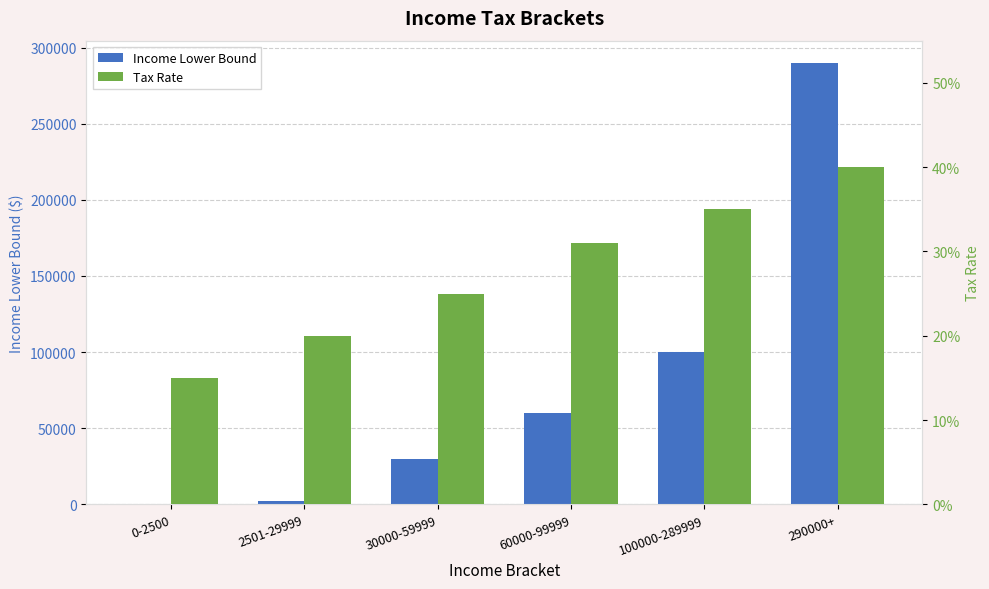

What is the average value of the Tax Rate series?

0.3